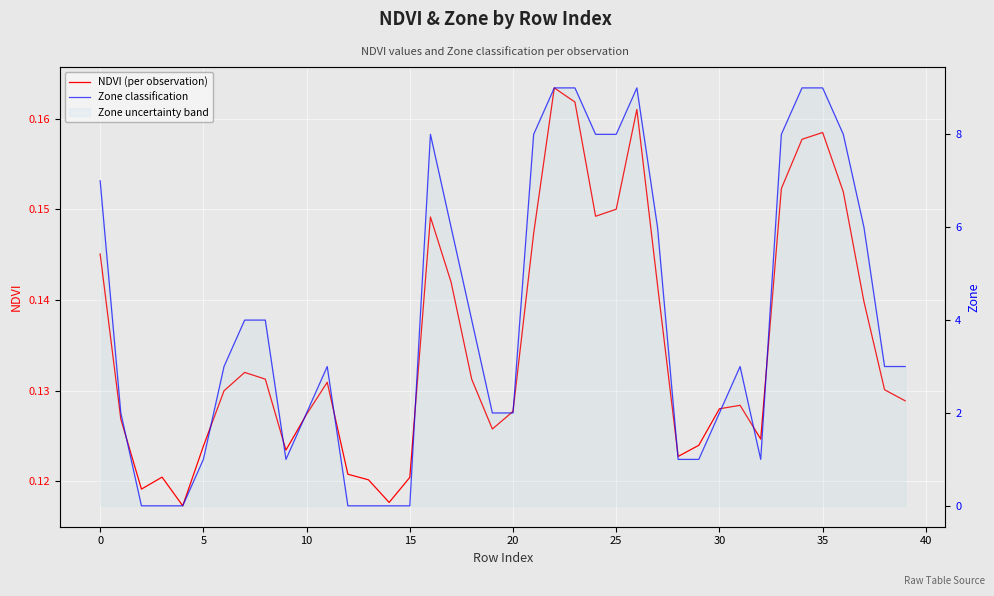

Which series ends up on top after the final intersection of Zone classification and NDVI (per observation)?

Zone classification